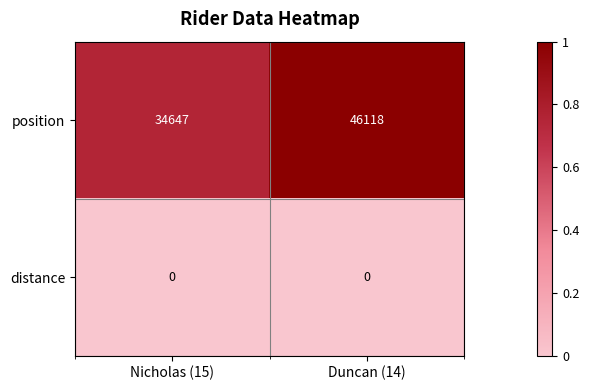

At which category is the sum across all series the highest?

Duncan (14)